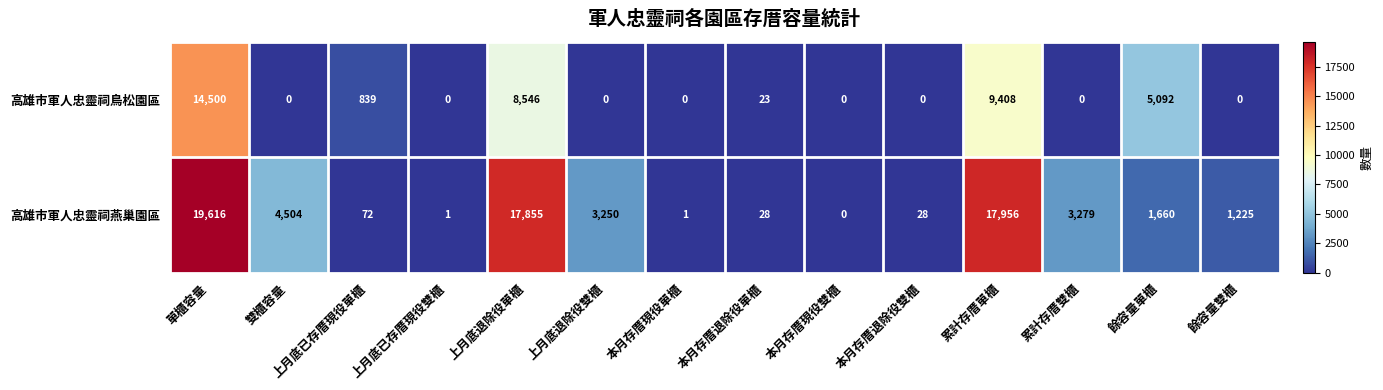

True or false: 高雄市軍人忠靈祠燕巢園區 has a value of 4504 at 雙櫃容量.

True